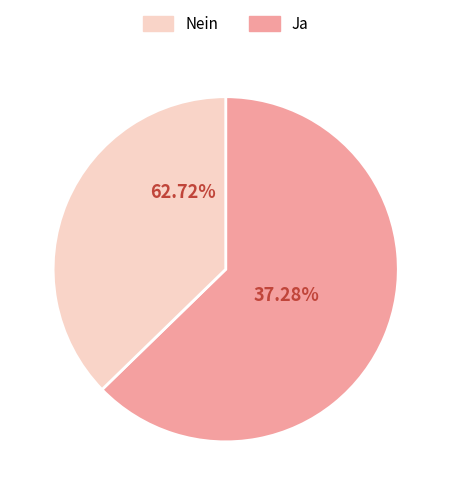

True or false: Nein accounts for 25% of the total.

False